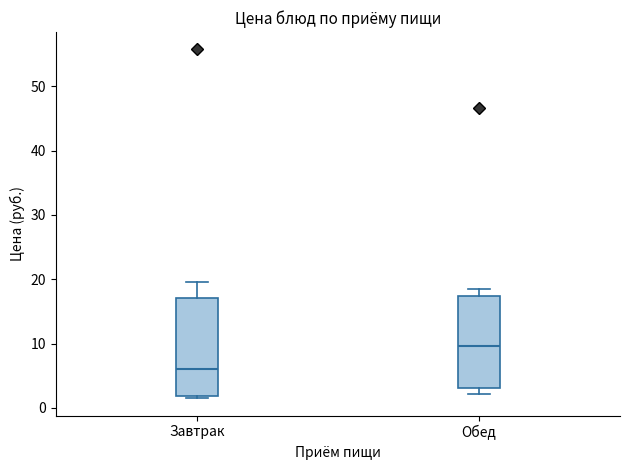

Which box has the highest median line?

Обед